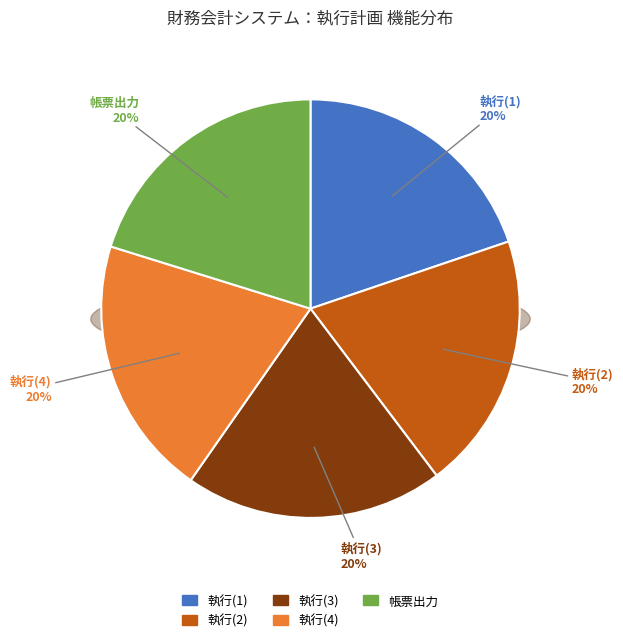

What is the ratio of the value at 帳票出力 to the value at 執行(3)?

1.0